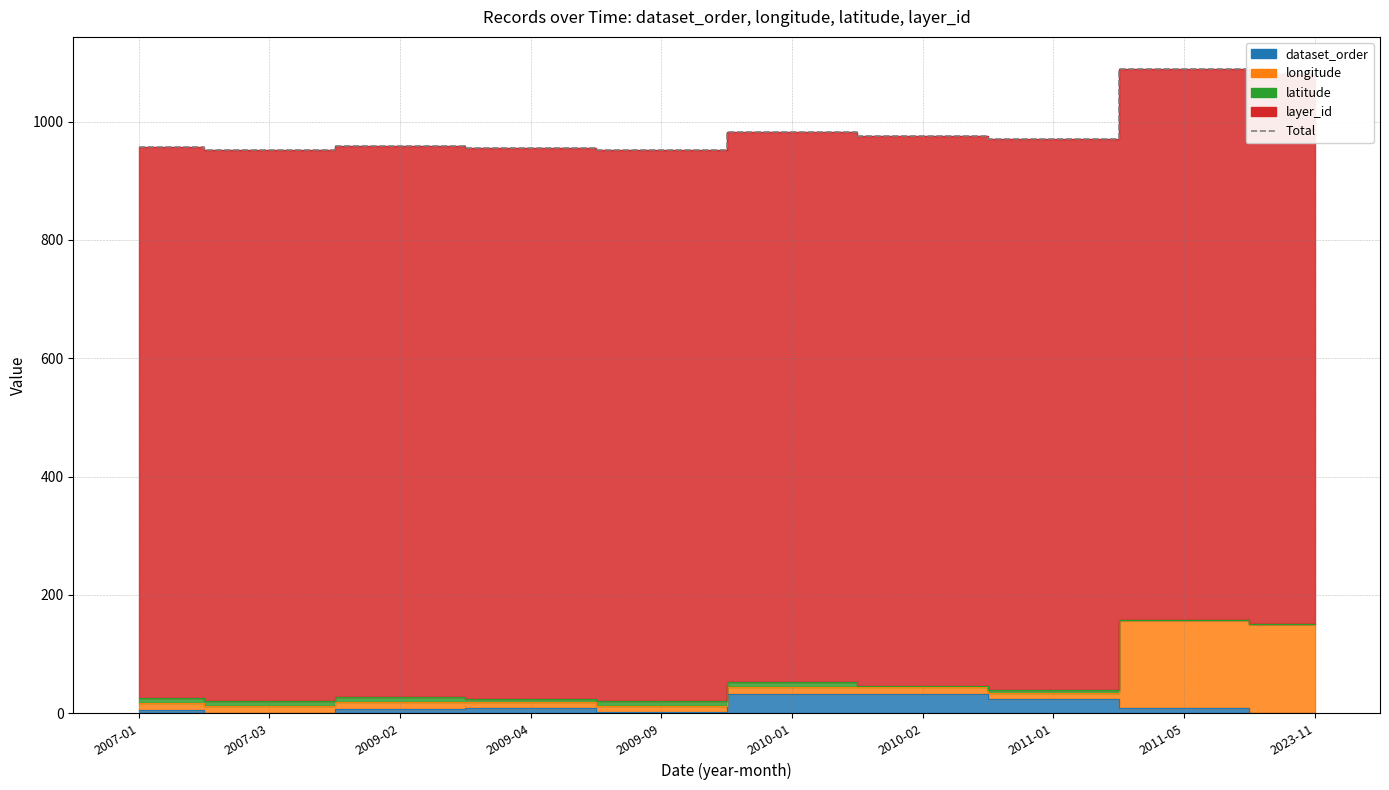

How many points are lower than both their immediate neighbors (excluding endpoints)?

3